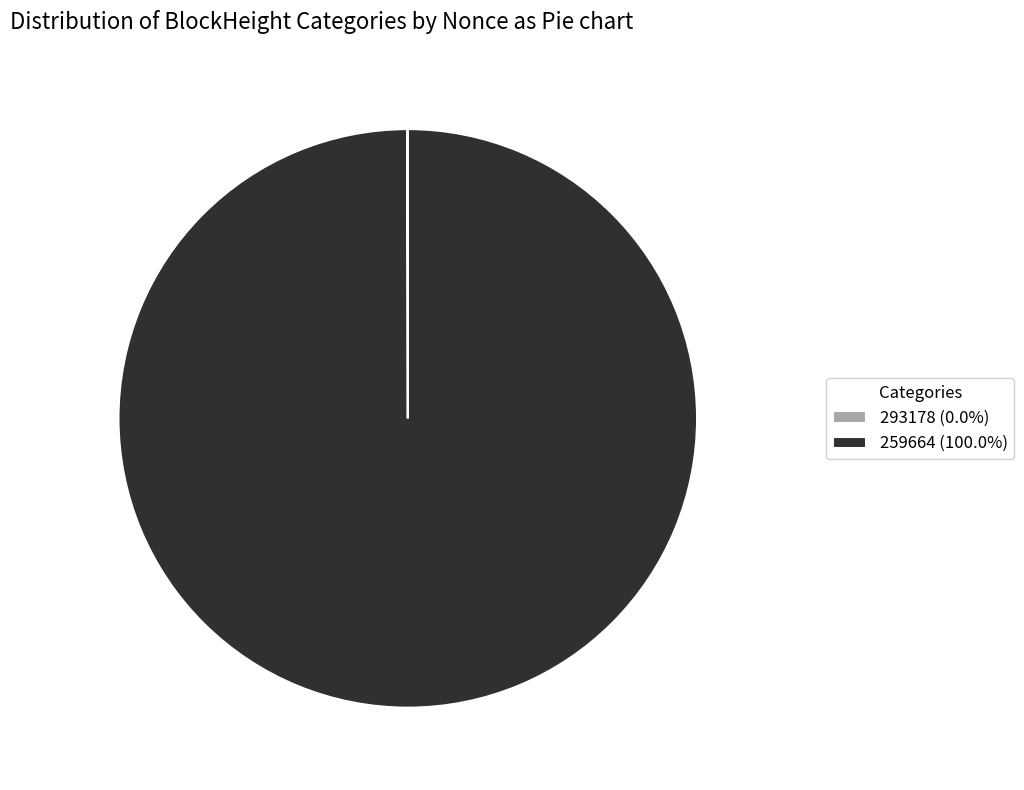

Does any single category account for the majority?

Yes